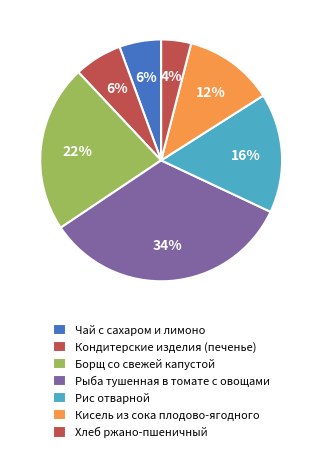

How many slices are in this pie chart?

7